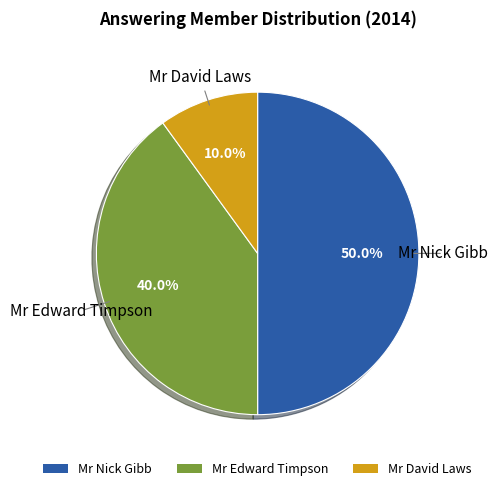

Count the number of slices in the pie.

3